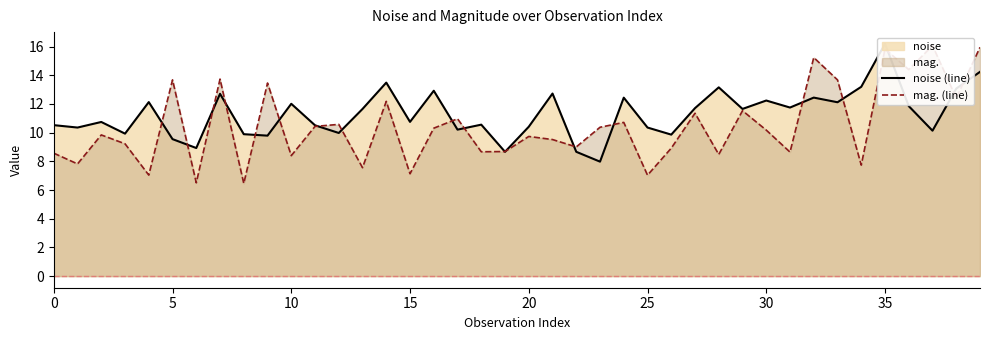

What is the label of the 18th point from the right?

22